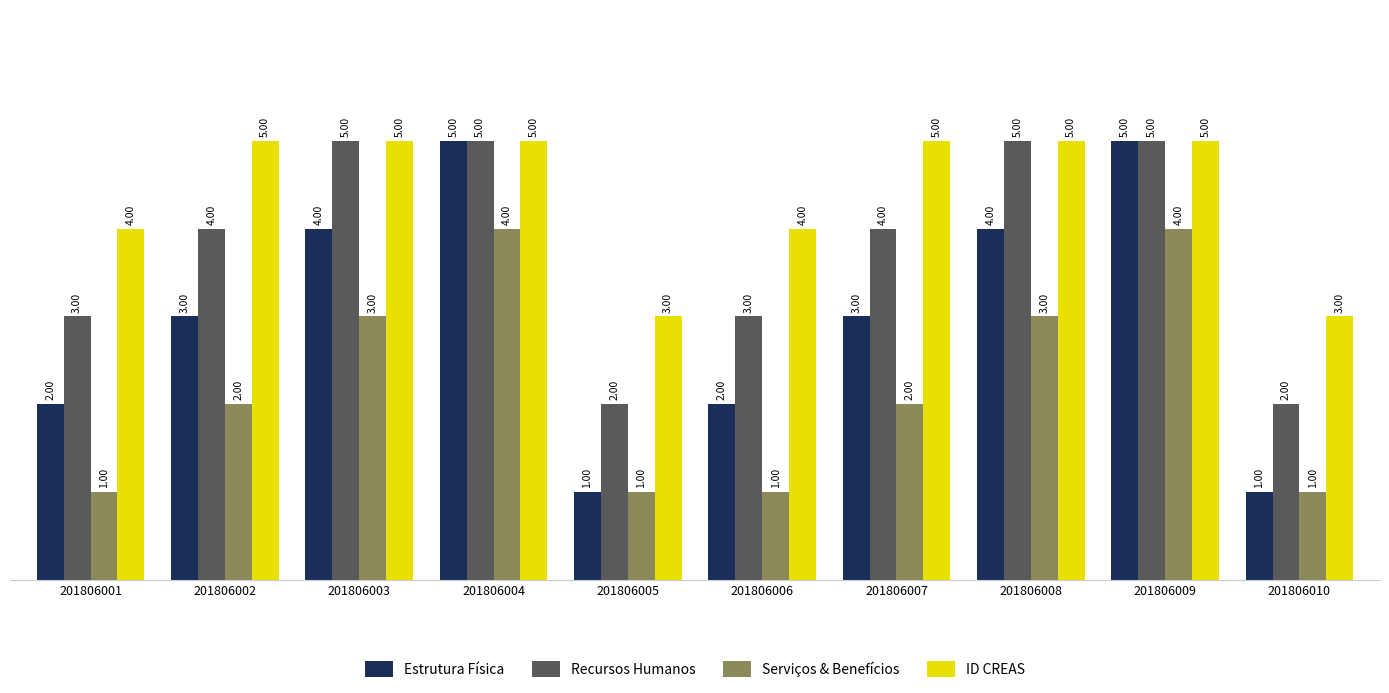

Are the bars grouped side by side (vs. stacked)?

Yes